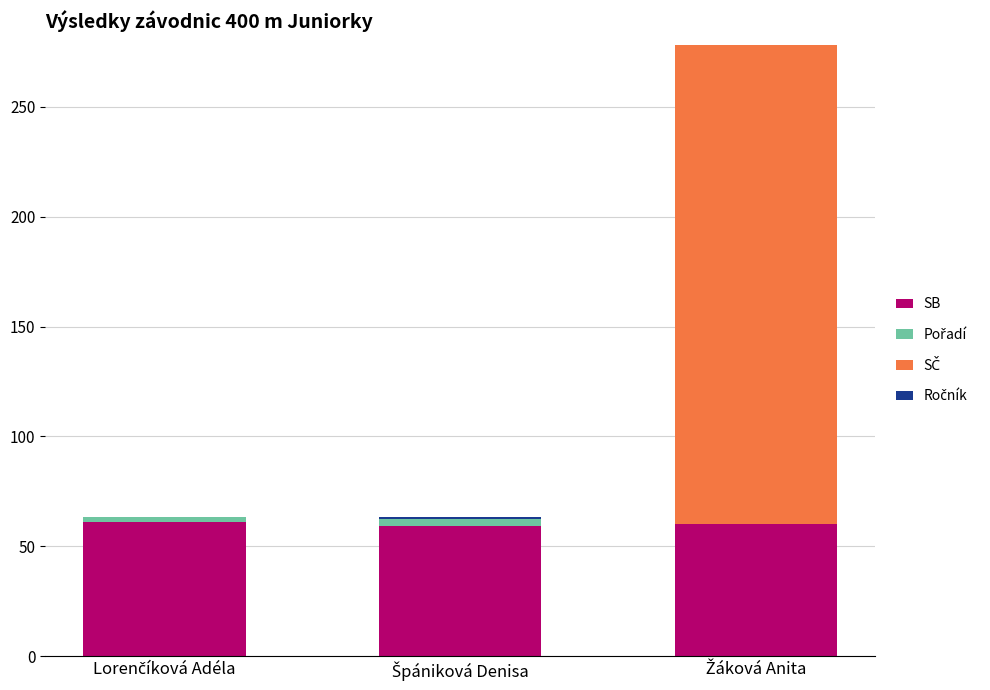

What is the highest value of the SB series?

61.2